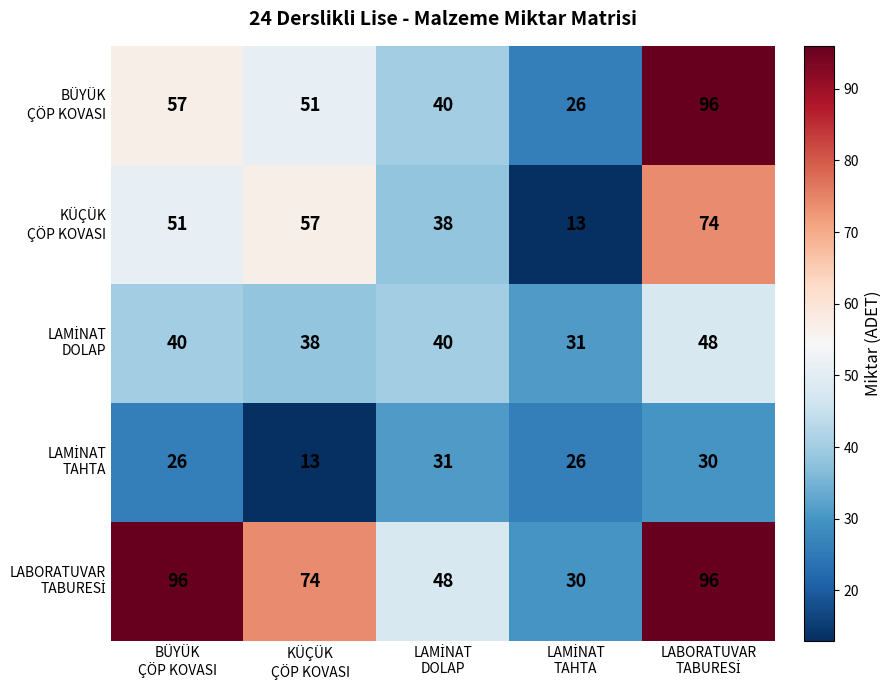

What is the smallest value displayed?

13